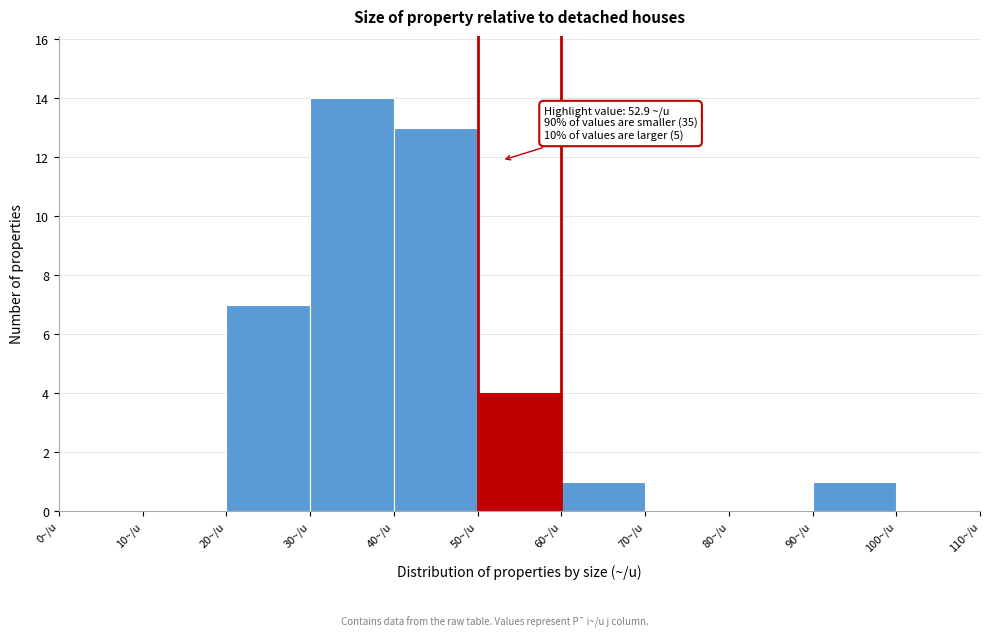

Which range on the x-axis has the tallest bar?

30 to 40